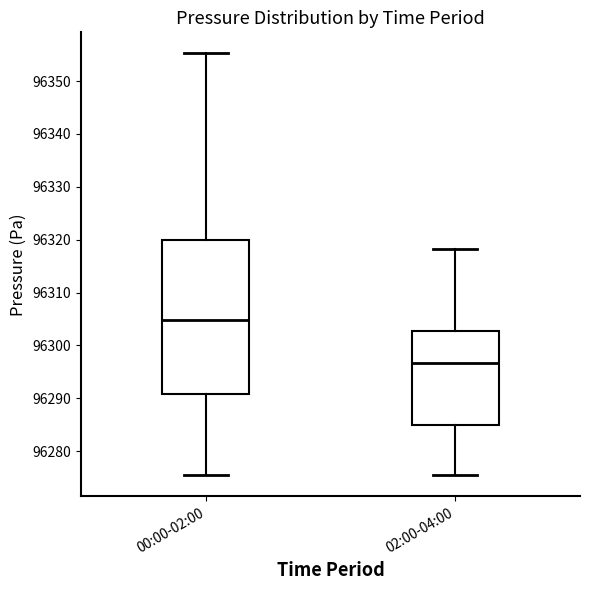

Which box has the lowest median line?

02:00-04:00